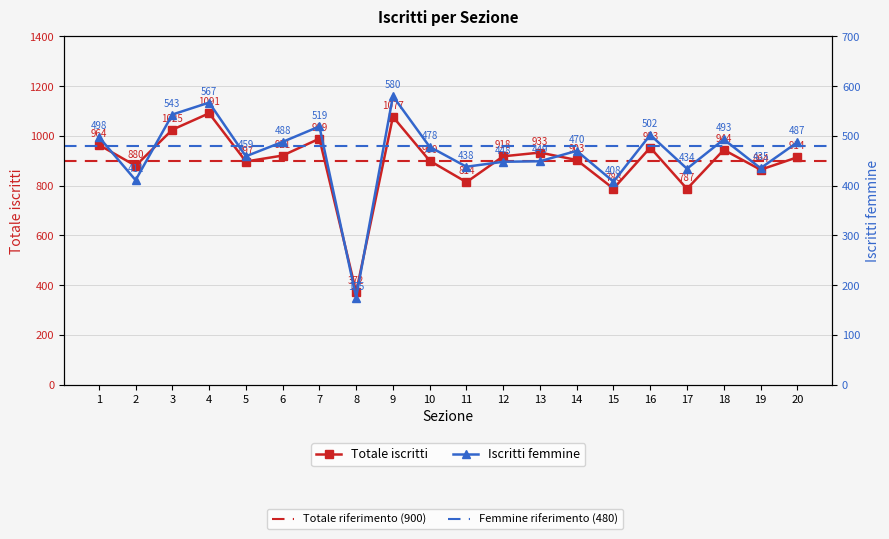

Reading left to right, list all the values displayed in this chart.

Totale iscritti: 964	880	1025	1091	897	921	989	372	1077	900	814	918	933	903	788	953	787	944	864	914
Iscritti femmine: 498	411	543	567	459	488	519	175	580	478	438	448	449	470	408	502	434	493	435	487